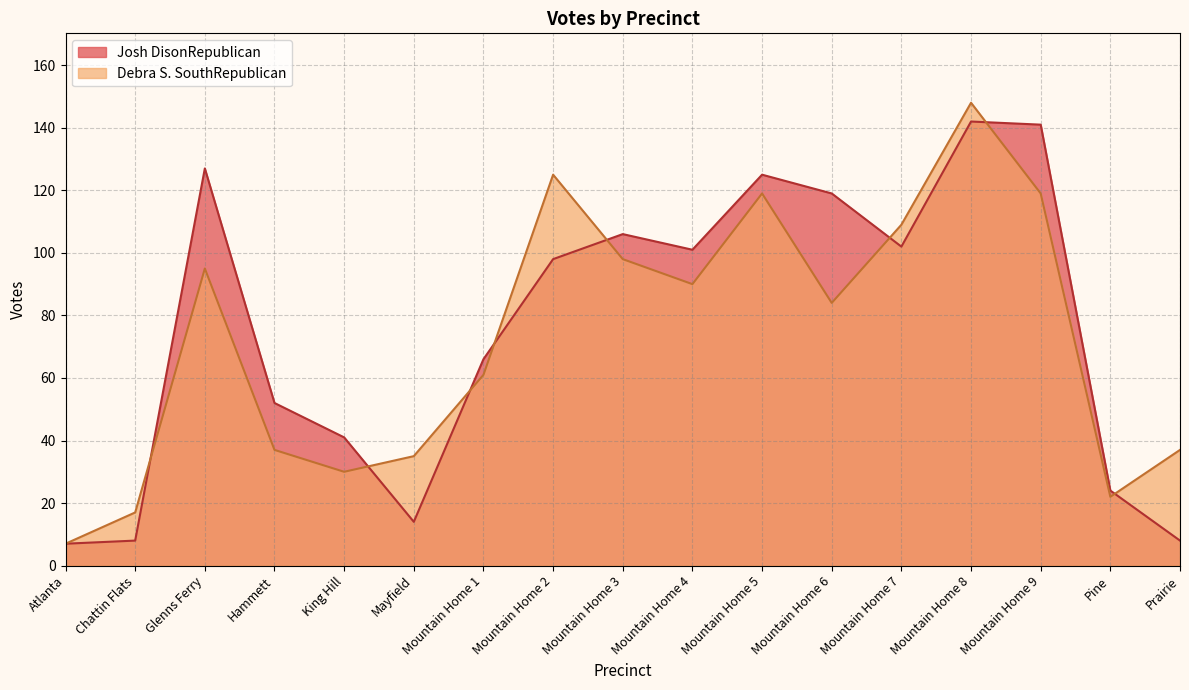

List the series in order of their peak value, lowest first.

Josh DisonRepublican, Debra S. SouthRepublican